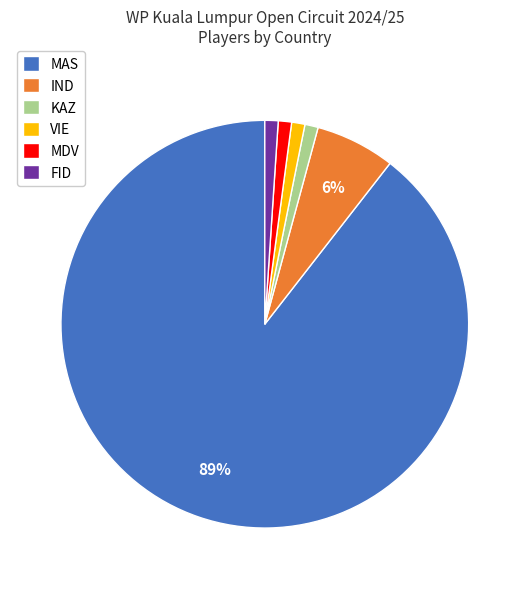

Which category has the biggest portion of the pie?

MAS